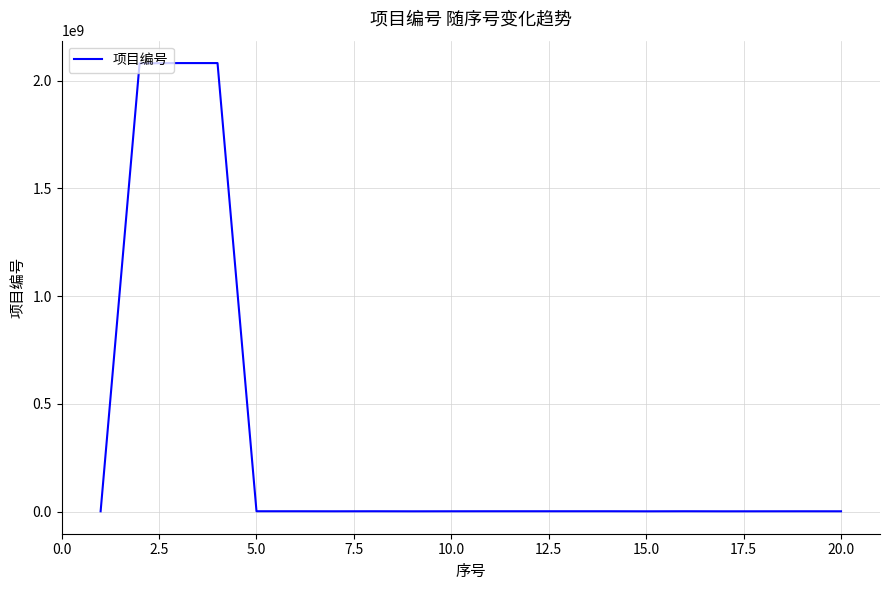

What is the greatest value displayed?

2081919129